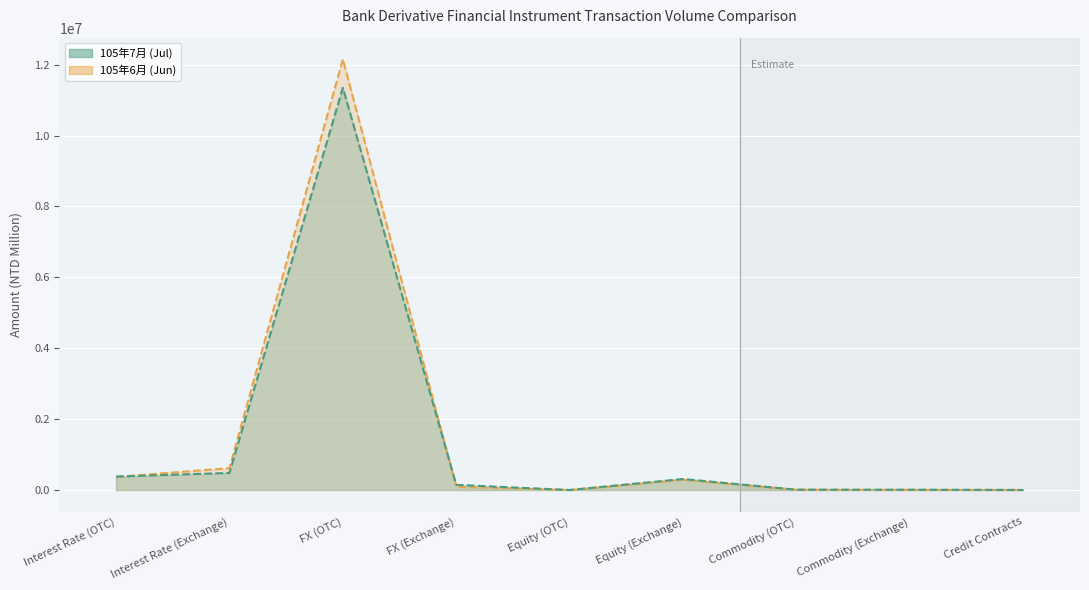

What is the label of the 6th point from the left?

Equity (Exchange)